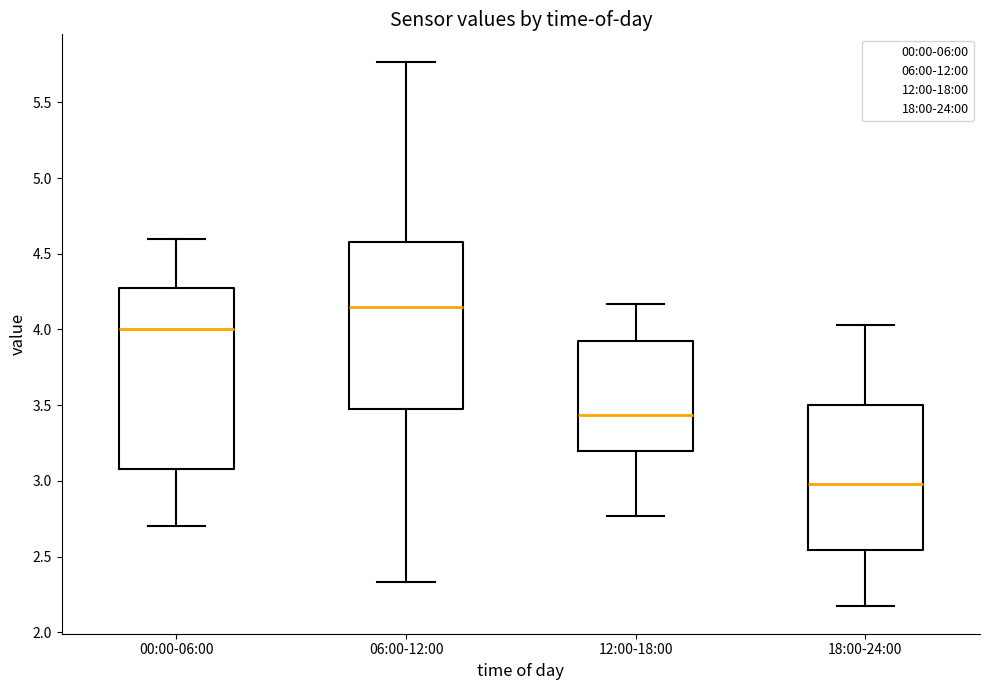

Comparing the boxes themselves (not the whiskers), which one is the tallest?

00:00-06:00